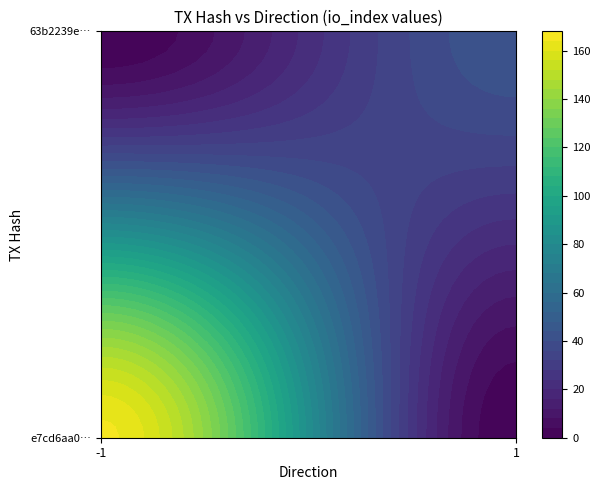

What is the total value across all series at io_index?

208